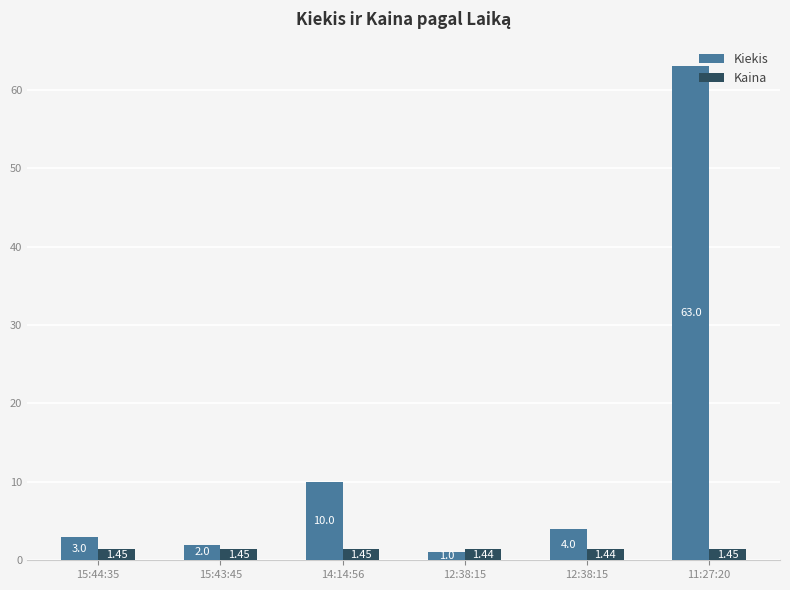

At how many categories does at least one series exceed 6?

2